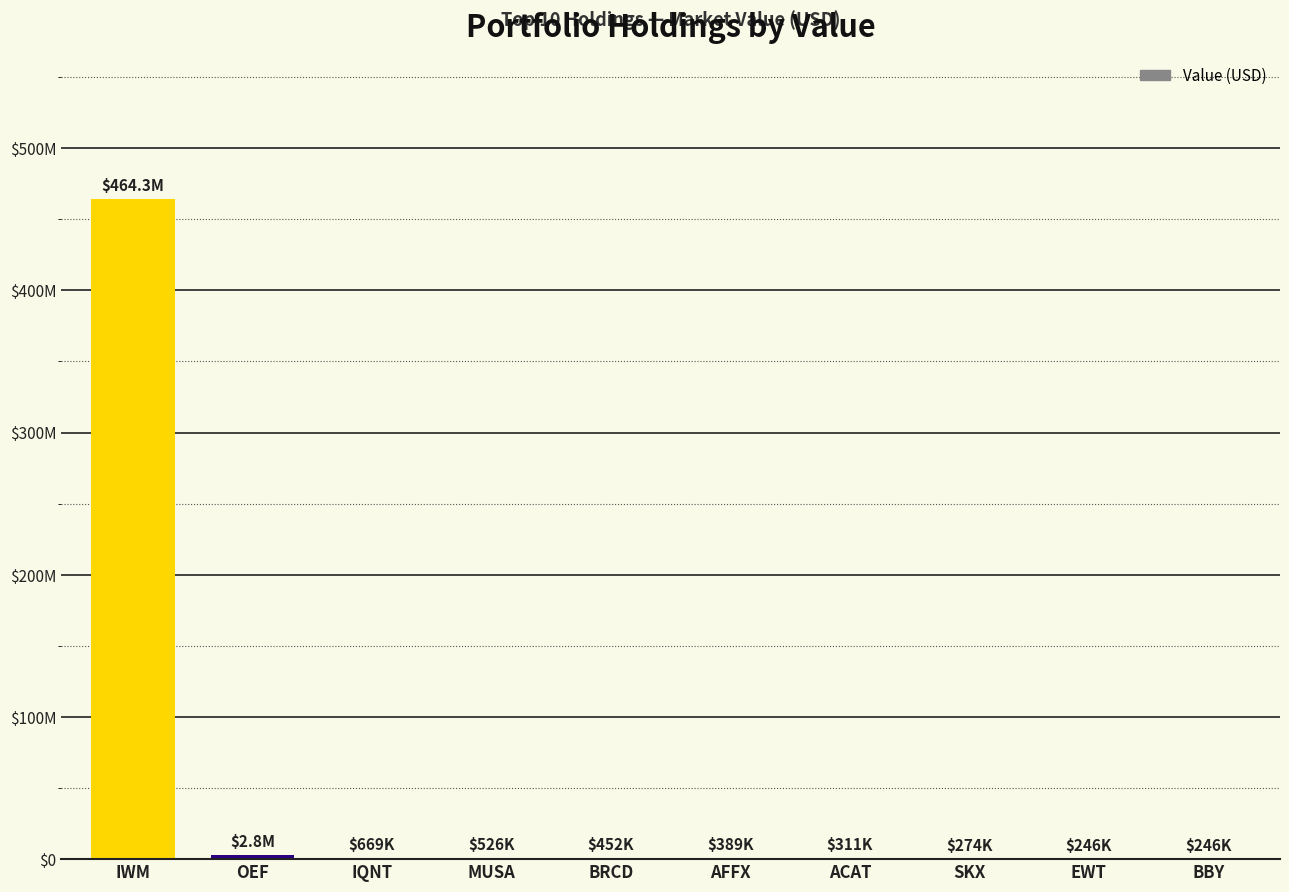

Are the bars horizontal?

No